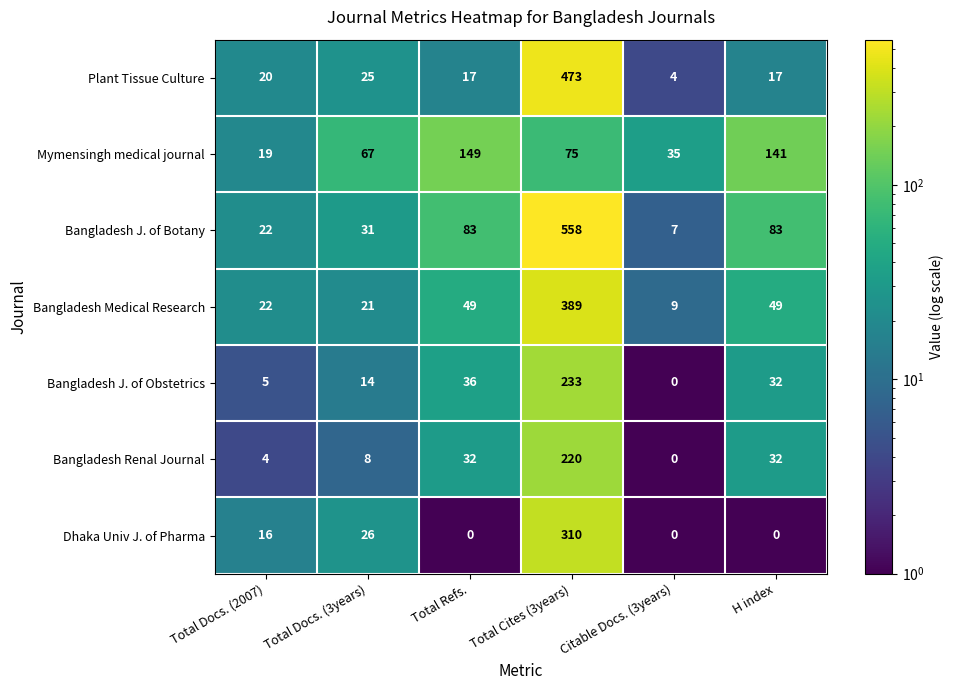

What is the difference between the maximum and minimum values in the Bangladesh J. of Obstetrics series?

233